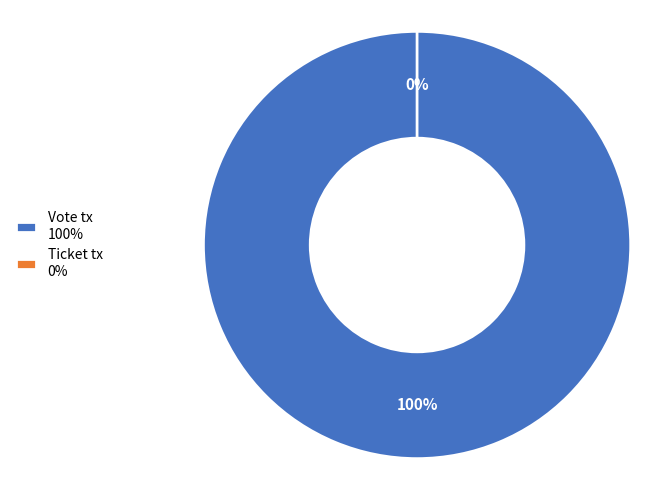

Which slice represents more than half of the pie?

Vote tx